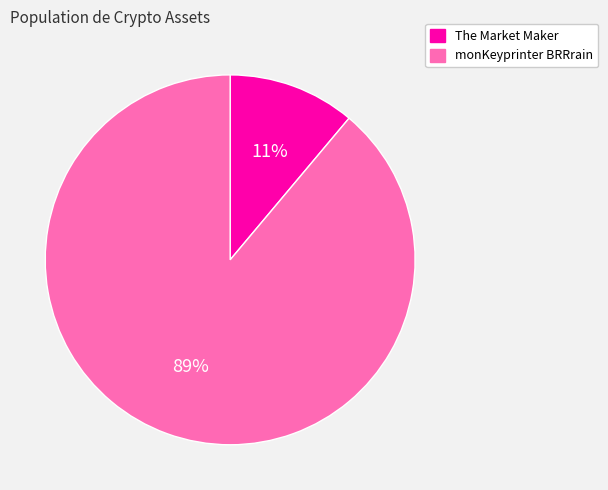

Which slice is the largest?

monKeyprinter BRRrain